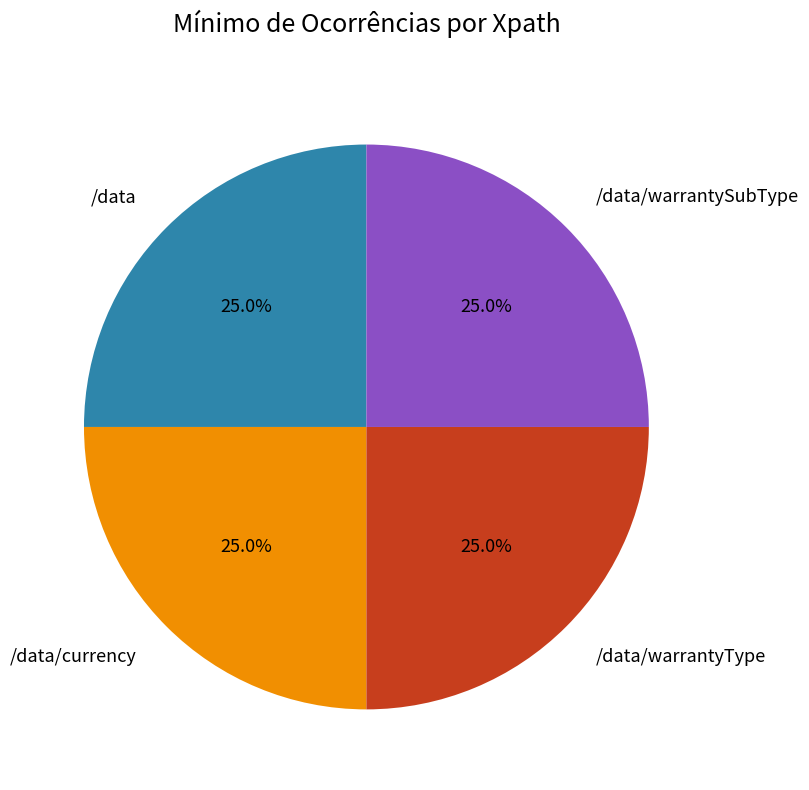

What percentage is NOT represented by /data/currency?

75.0%